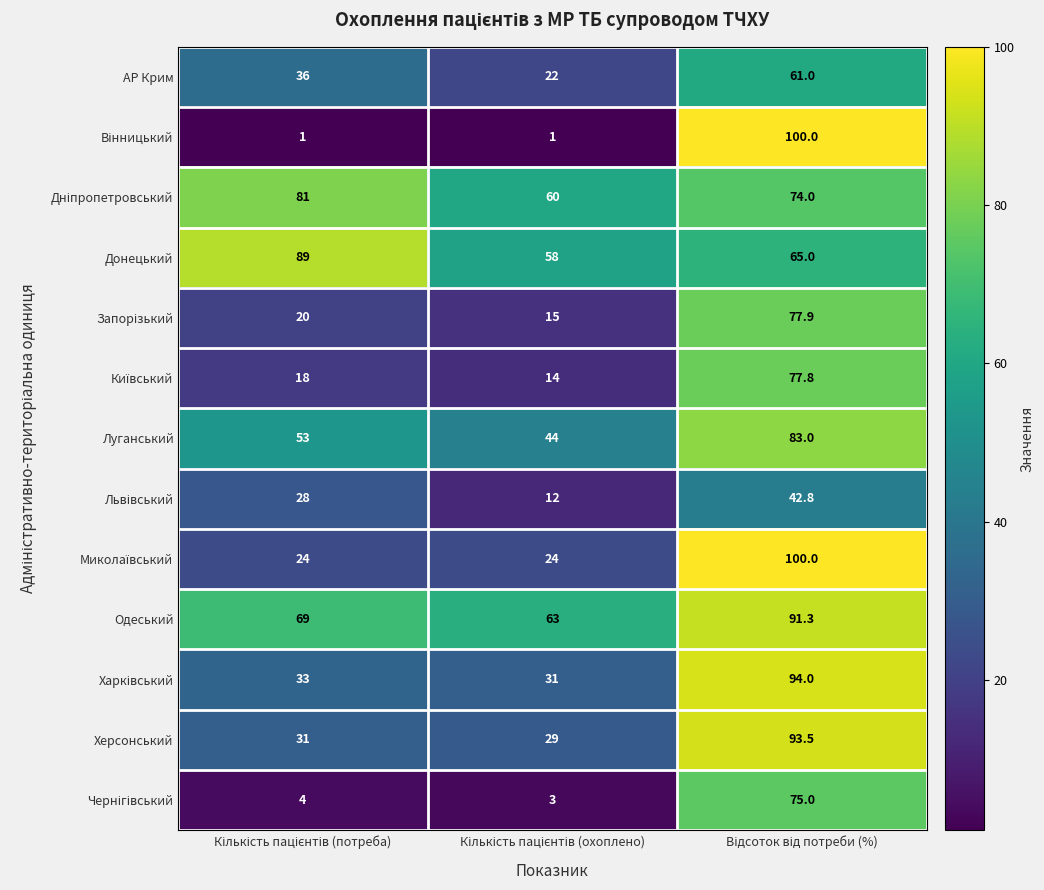

What is the maximum value for Луганський?

83.0